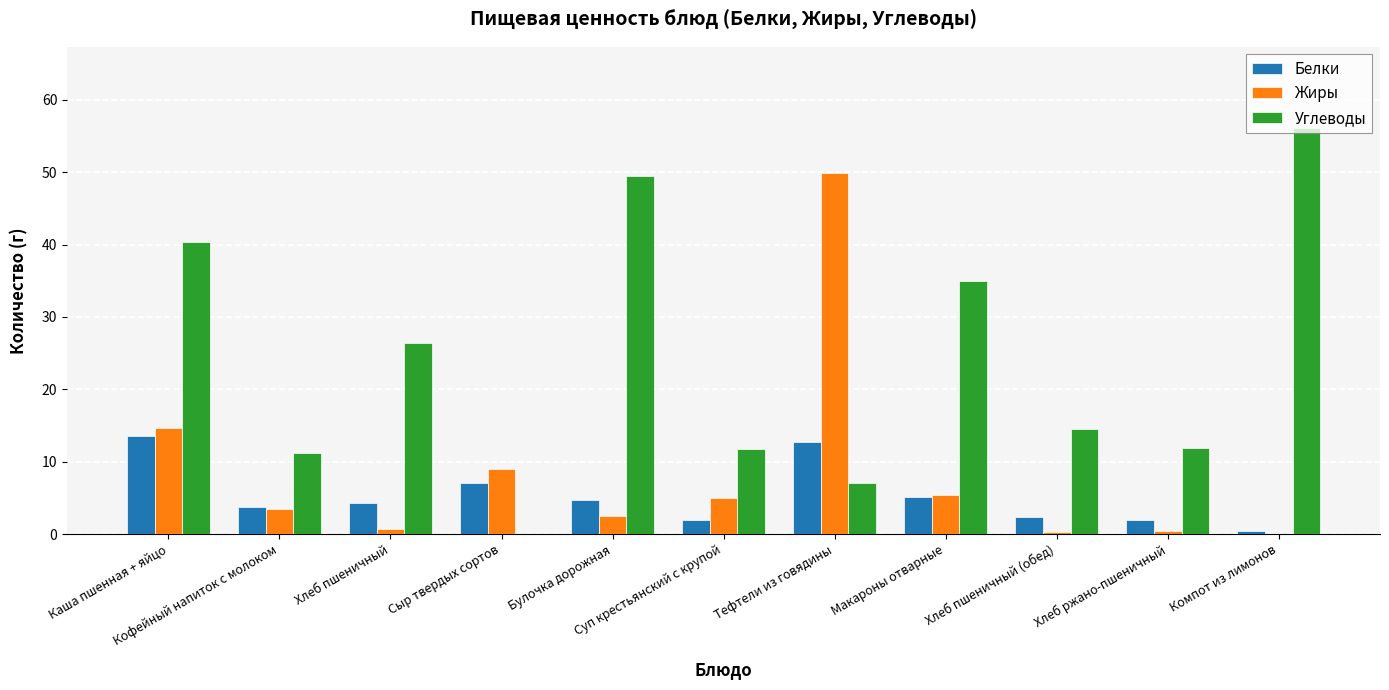

What is the greatest value displayed?

56.1